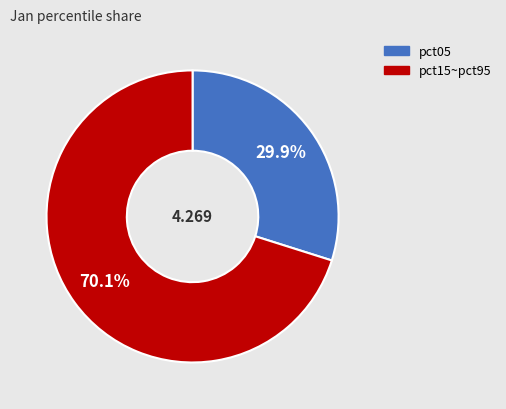

How many segments does this pie chart have?

2